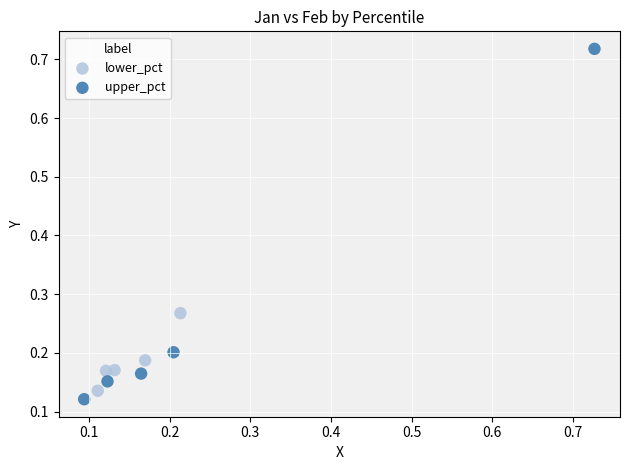

Which series has the largest Y range (max minus min)?

upper_pct